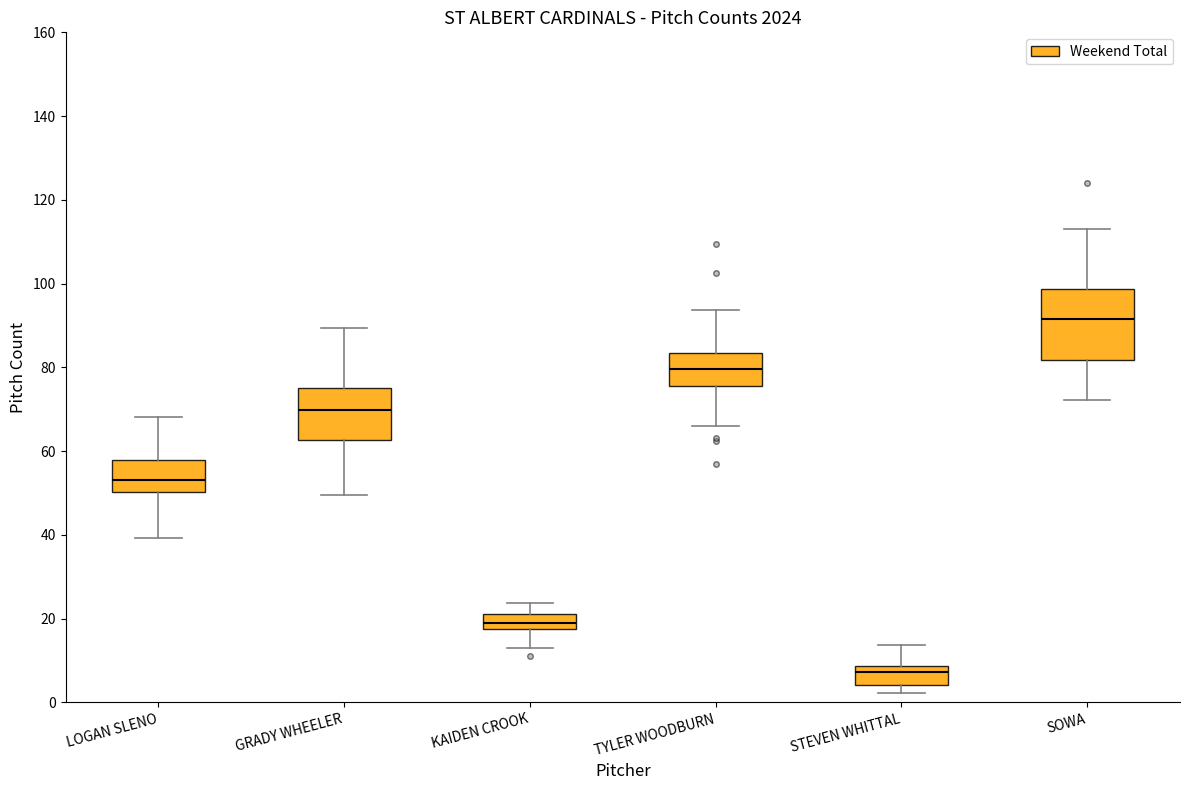

Reading left to right, transcribe this box plot: for each box, give where its median line is, the range the box spans, and where its two whiskers end, as read against the y-axis. The values are not printed on the chart, so give them approximately, as read against the axis.

LOGAN SLENO: median 54, box 50 to 58, whiskers 40 to 68
GRADY WHEELER: median 70, box 62 to 76, whiskers 50 to 90
KAIDEN CROOK: median 20 (inside the box), box 18 to 20, whiskers 14 to 24
TYLER WOODBURN: median 80, box 76 to 84, whiskers 66 to 94
STEVEN WHITTAL: median 8 (just below the box's upper edge), box 4 to 8, whiskers 2 to 14
SOWA: median 92, box 82 to 98, whiskers 72 to 114